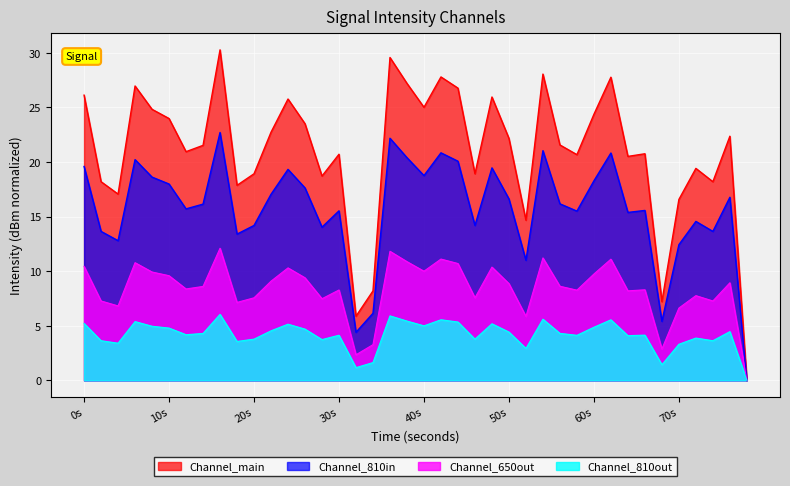

What is the difference between the second highest and minimum values?

29.6